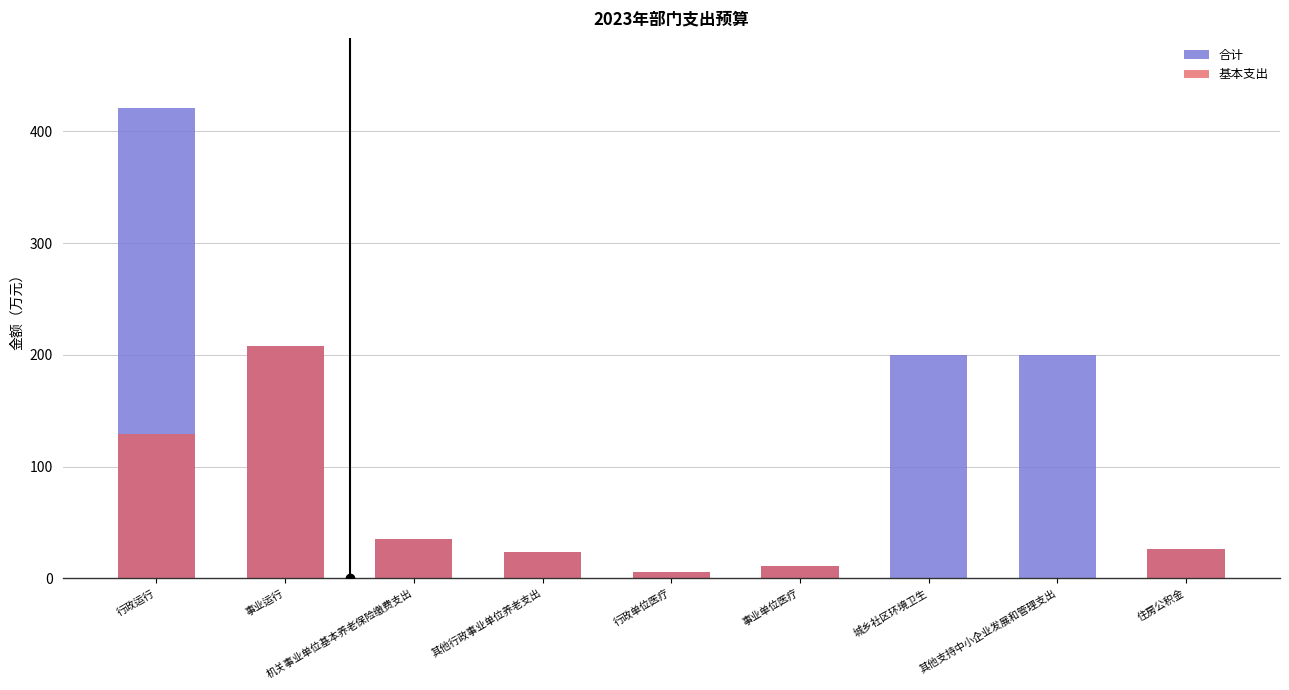

What is the sum of the 基本支出 values at 其他行政事业单位养老支出 and 其他支持中小企业发展和管理支出?

23.2